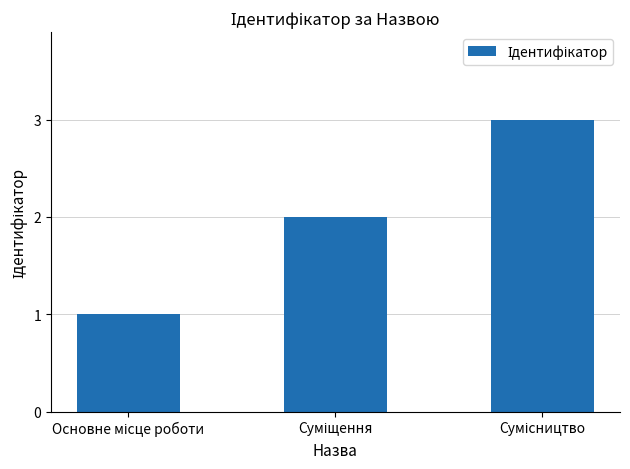

What is the greatest value displayed?

3